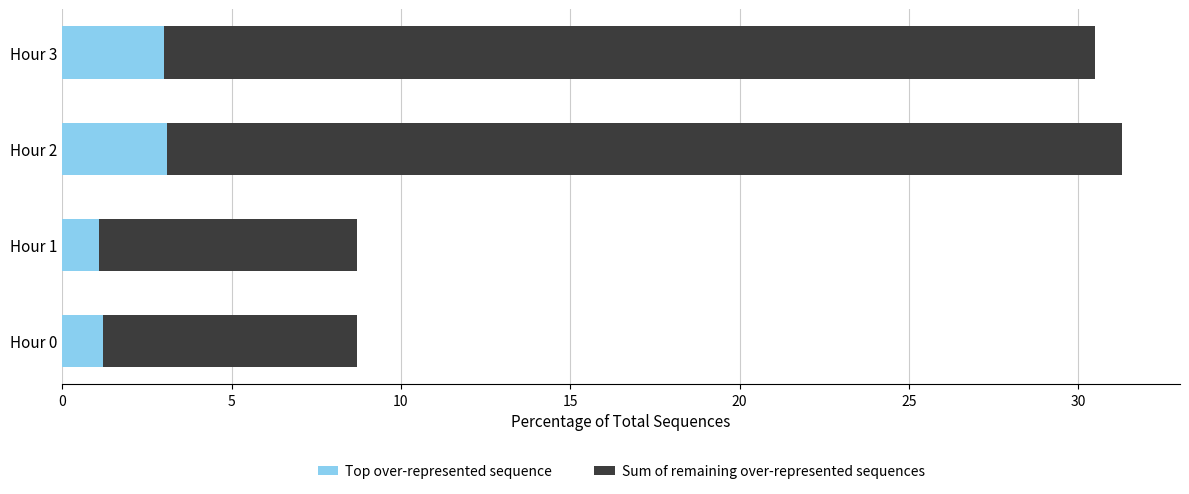

What is the lowest value of the Top over-represented sequence series?

1.1